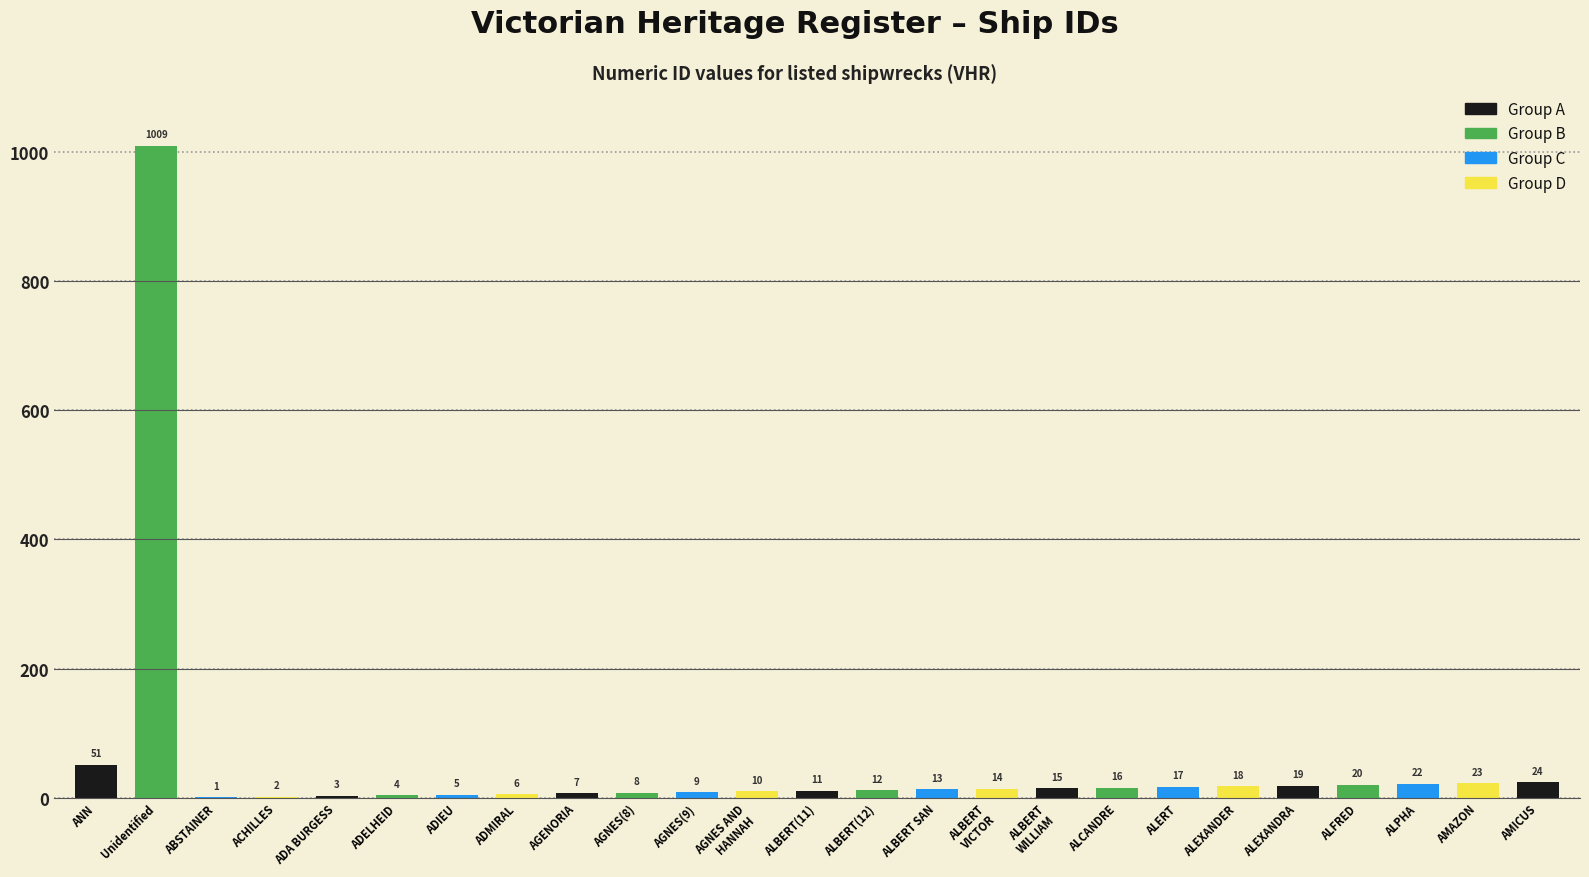

Approximately how many times larger is the value at ALCANDRE compared to ALEXANDRA?

0.8